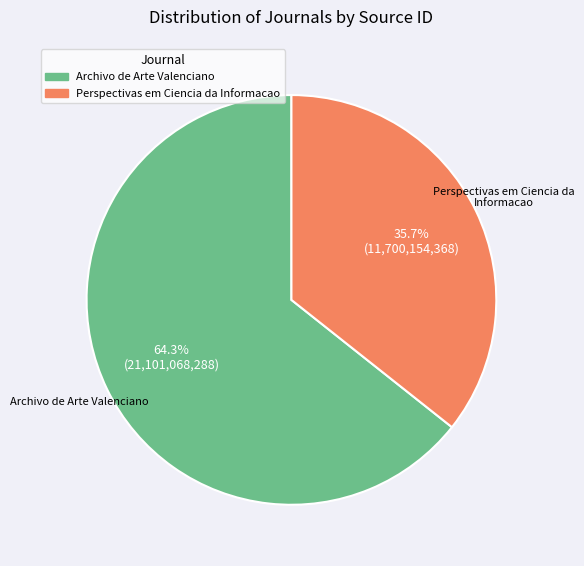

The Perspectivas em Ciencia da Informacao slice represents 50% of the pie. True or false?

False